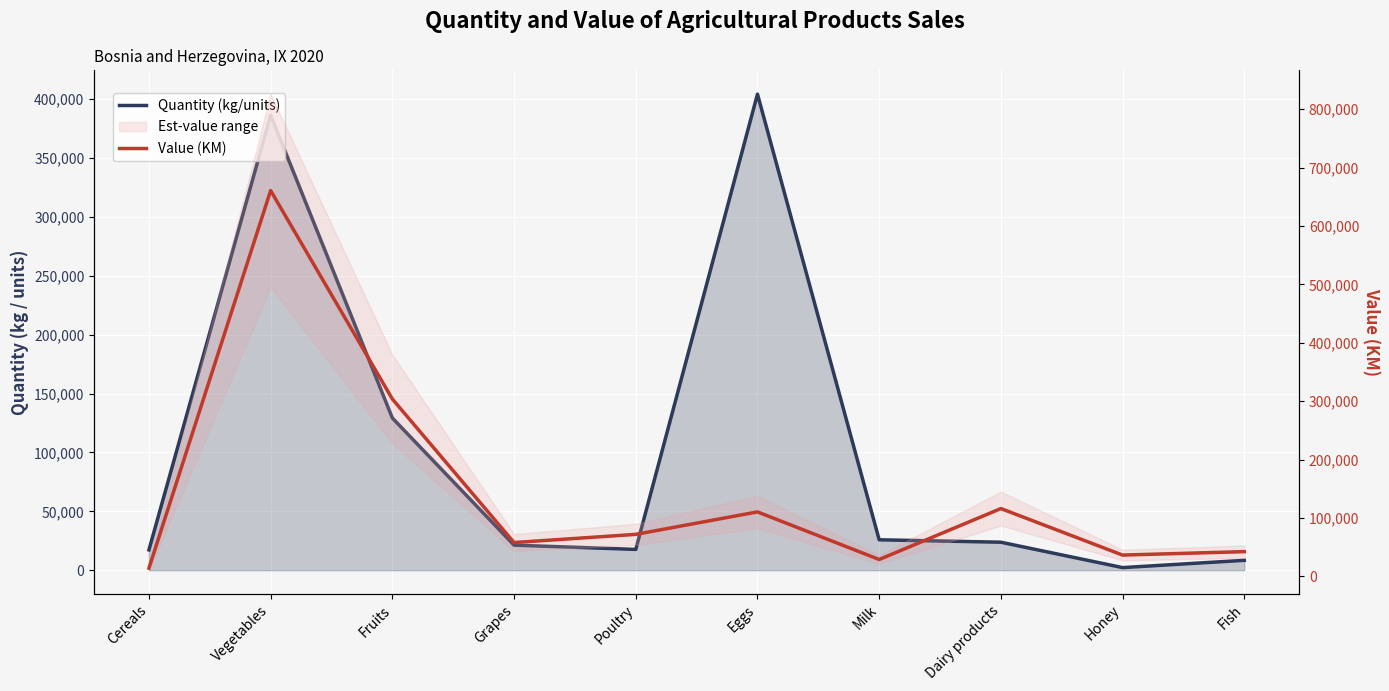

True or false: Quantity (kg/units) has more than 1 points higher than both neighbors.

True